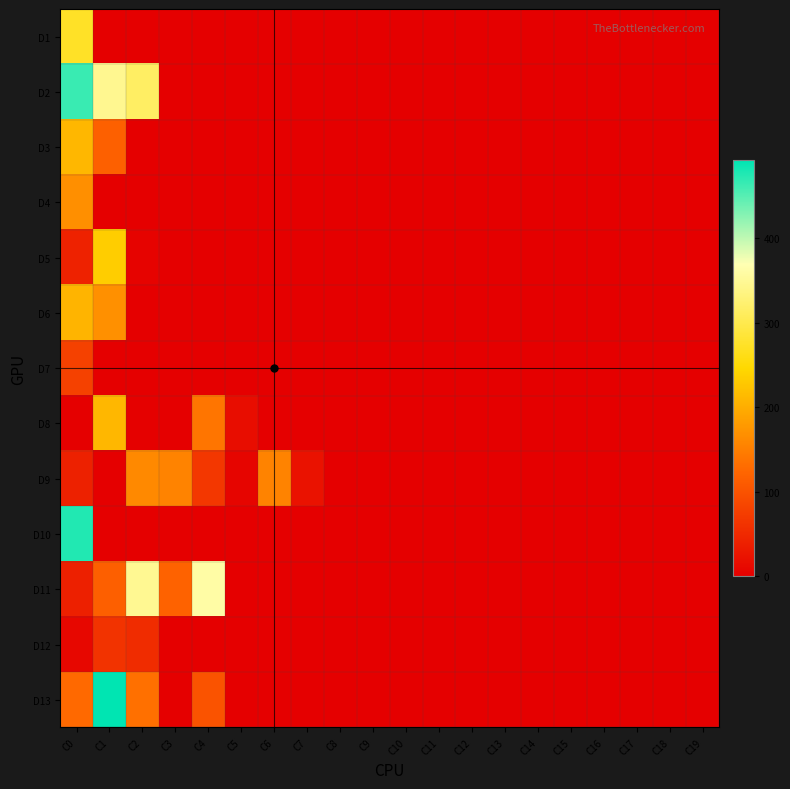

Reading left to right, extract all data points from this chart.

D1: C0=273	C1=0	C2=0	C3=0	C4=0	C5=0	C6=0	C7=0	C8=0	C9=0	C10=0	C11=0	C12=0	C13=0	C14=0	C15=0	C16=0	C17=0	C18=0	C19=0
D2: C0=464	C1=345	C2=315	C3=0	C4=0	C5=0	C6=0	C7=0	C8=0	C9=0	C10=0	C11=0	C12=0	C13=0	C14=0	C15=0	C16=0	C17=0	C18=0	C19=0
D3: C0=211	C1=117	C2=0	C3=0	C4=0	C5=0	C6=0	C7=0	C8=0	C9=0	C10=0	C11=0	C12=0	C13=0	C14=0	C15=0	C16=0	C17=0	C18=0	C19=0
D4: C0=168	C1=0	C2=0	C3=0	C4=0	C5=0	C6=0	C7=0	C8=0	C9=0	C10=0	C11=0	C12=0	C13=0	C14=0	C15=0	C16=0	C17=0	C18=0	C19=0
D5: C0=42	C1=234	C2=5	C3=0	C4=0	C5=0	C6=0	C7=0	C8=0	C9=0	C10=0	C11=0	C12=0	C13=0	C14=0	C15=0	C16=0	C17=0	C18=0	C19=0
D6: C0=207	C1=169	C2=0	C3=0	C4=0	C5=0	C6=0	C7=0	C8=0	C9=0	C10=0	C11=0	C12=0	C13=0	C14=0	C15=0	C16=0	C17=0	C18=0	C19=0
D7: C0=79	C1=0	C2=0	C3=0	C4=0	C5=0	C6=0	C7=0	C8=0	C9=0	C10=0	C11=0	C12=0	C13=0	C14=0	C15=0	C16=0	C17=0	C18=0	C19=0
D8: C0=1	C1=210	C2=2	C3=0	C4=140	C5=17	C6=0	C7=0	C8=0	C9=0	C10=0	C11=0	C12=0	C13=0	C14=0	C15=0	C16=0	C17=0	C18=0	C19=0
D9: C0=41	C1=0	C2=161	C3=155	C4=67	C5=7	C6=155	C7=23	C8=0	C9=0	C10=0	C11=0	C12=0	C13=0	C14=0	C15=0	C16=0	C17=0	C18=0	C19=0
D10: C0=475	C1=1	C2=0	C3=0	C4=0	C5=0	C6=0	C7=0	C8=0	C9=0	C10=0	C11=0	C12=0	C13=0	C14=0	C15=0	C16=0	C17=0	C18=0	C19=0
D11: C0=40	C1=115	C2=346	C3=119	C4=360	C5=0	C6=0	C7=0	C8=0	C9=0	C10=0	C11=0	C12=0	C13=0	C14=0	C15=0	C16=0	C17=0	C18=0	C19=0
D12: C0=9	C1=63	C2=54	C3=0	C4=0	C5=0	C6=0	C7=0	C8=0	C9=0	C10=0	C11=0	C12=0	C13=0	C14=0	C15=0	C16=0	C17=0	C18=0	C19=0
D13: C0=127	C1=492	C2=134	C3=0	C4=101	C5=0	C6=0	C7=0	C8=0	C9=0	C10=0	C11=0	C12=0	C13=0	C14=0	C15=0	C16=0	C17=0	C18=0	C19=0